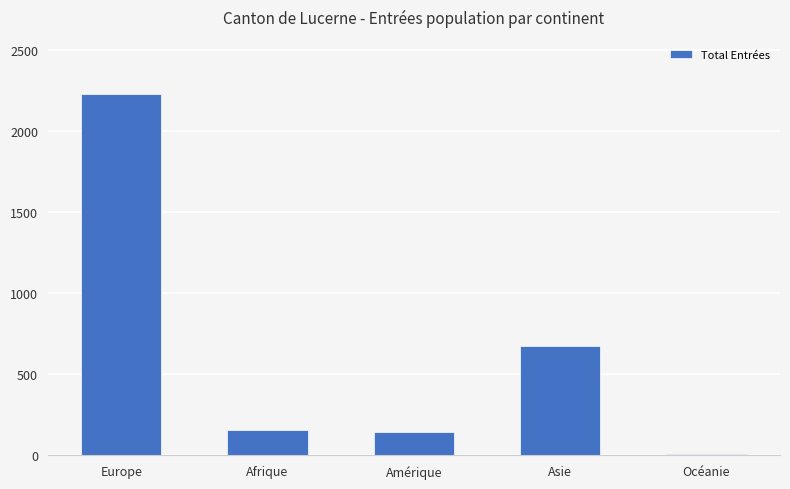

What is the label of the 3rd bar from the right?

Amérique